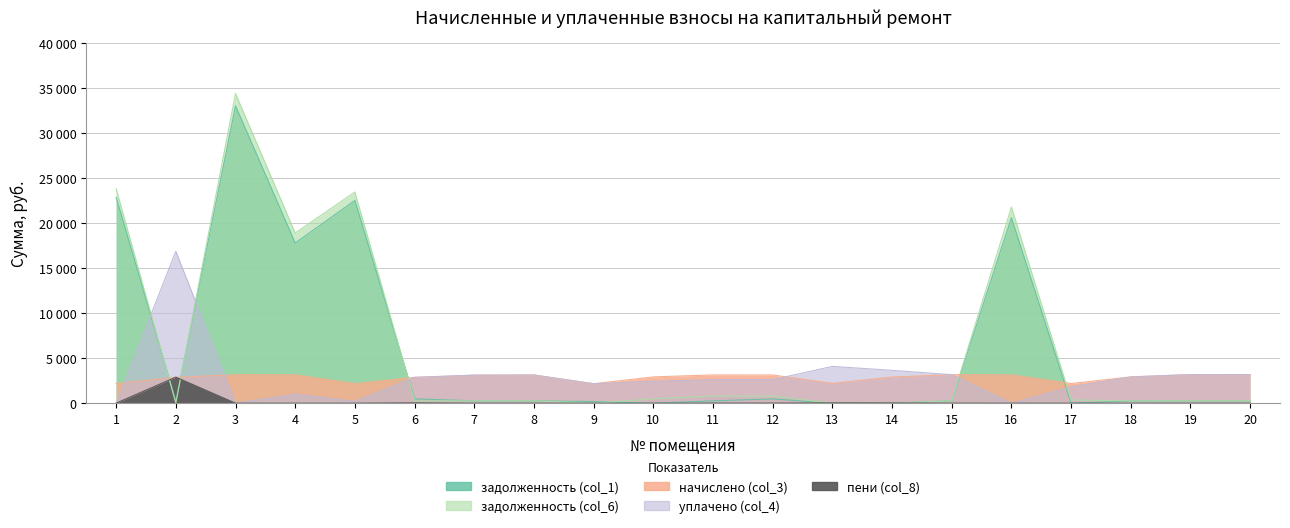

Read the начислено (col_3) value at 10.

2923.8